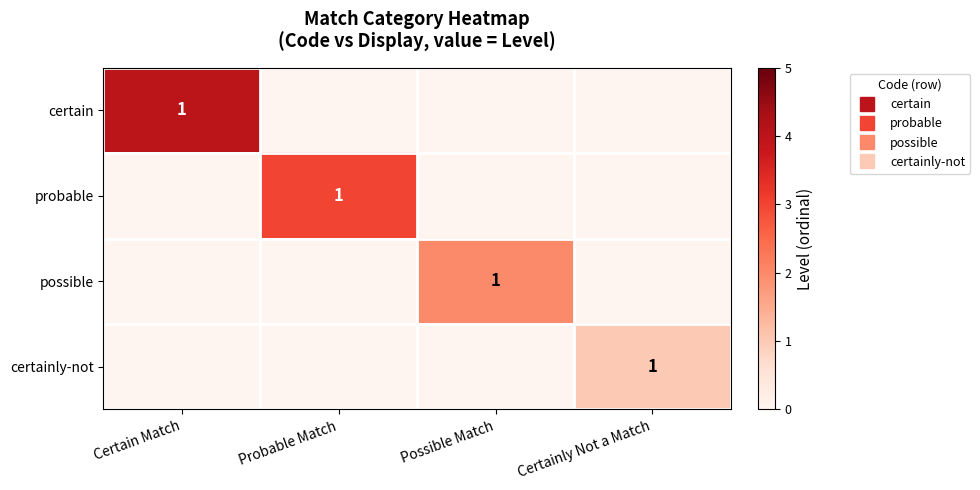

At which category is the sum across all series the highest?

Certain Match